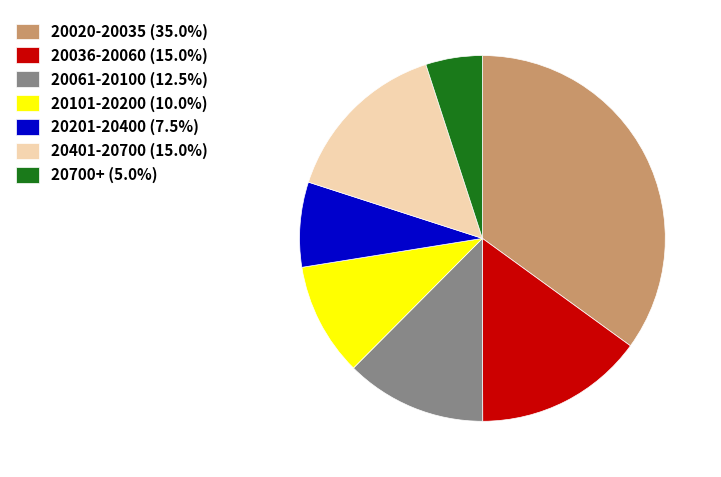

Count the number of slices in the pie.

7